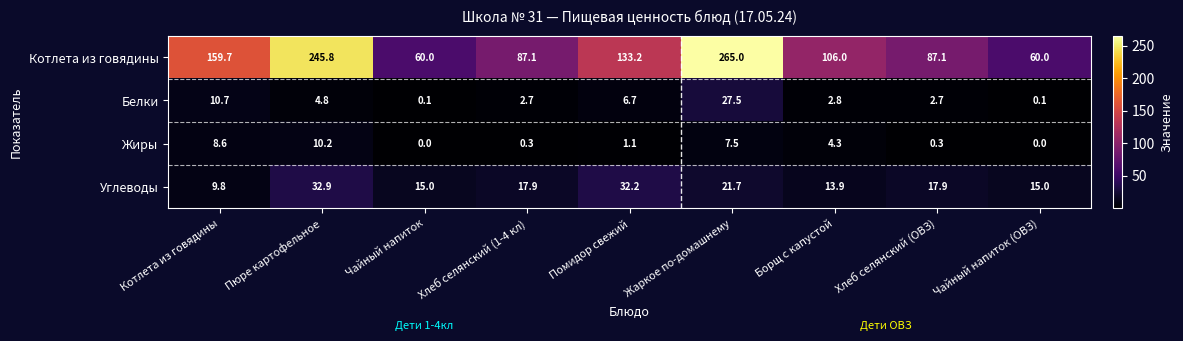

Where does the Белки series first go above 2?

Котлета из говядины